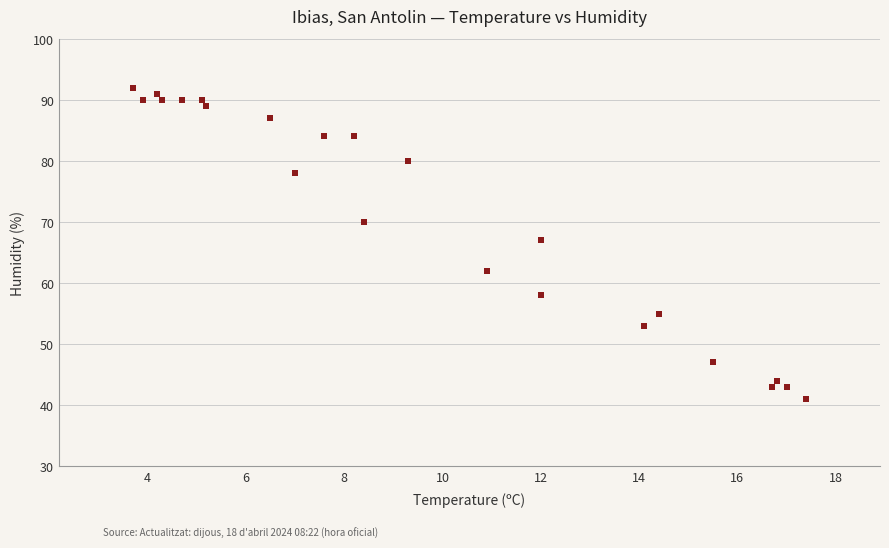

What Y value in the scatter plot is closest to 66?

67